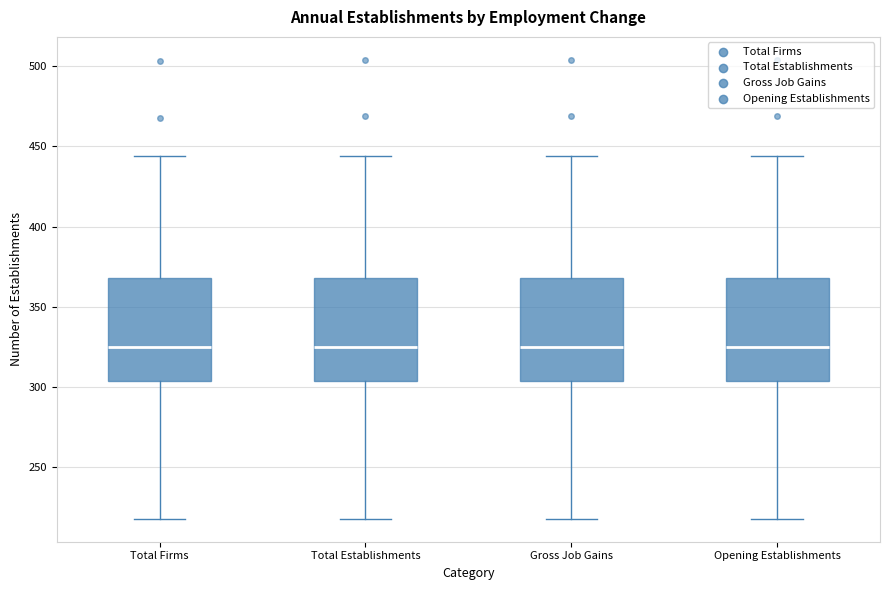

Where does the median line of the box for Opening Establishments sit on the y-axis? The values are not printed on the chart, so give them approximately, as read against the axis.

325